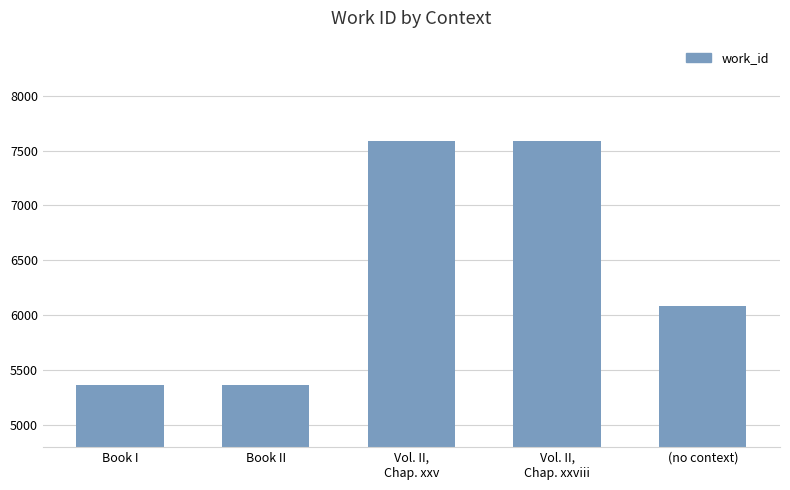

What is the approximate value at Vol. II,
Chap. xxv?

7591